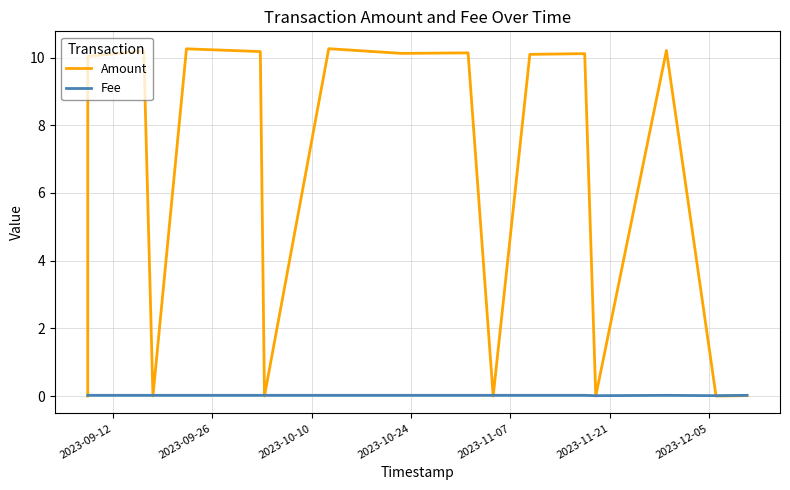

Which series has the largest total across all categories?

Amount